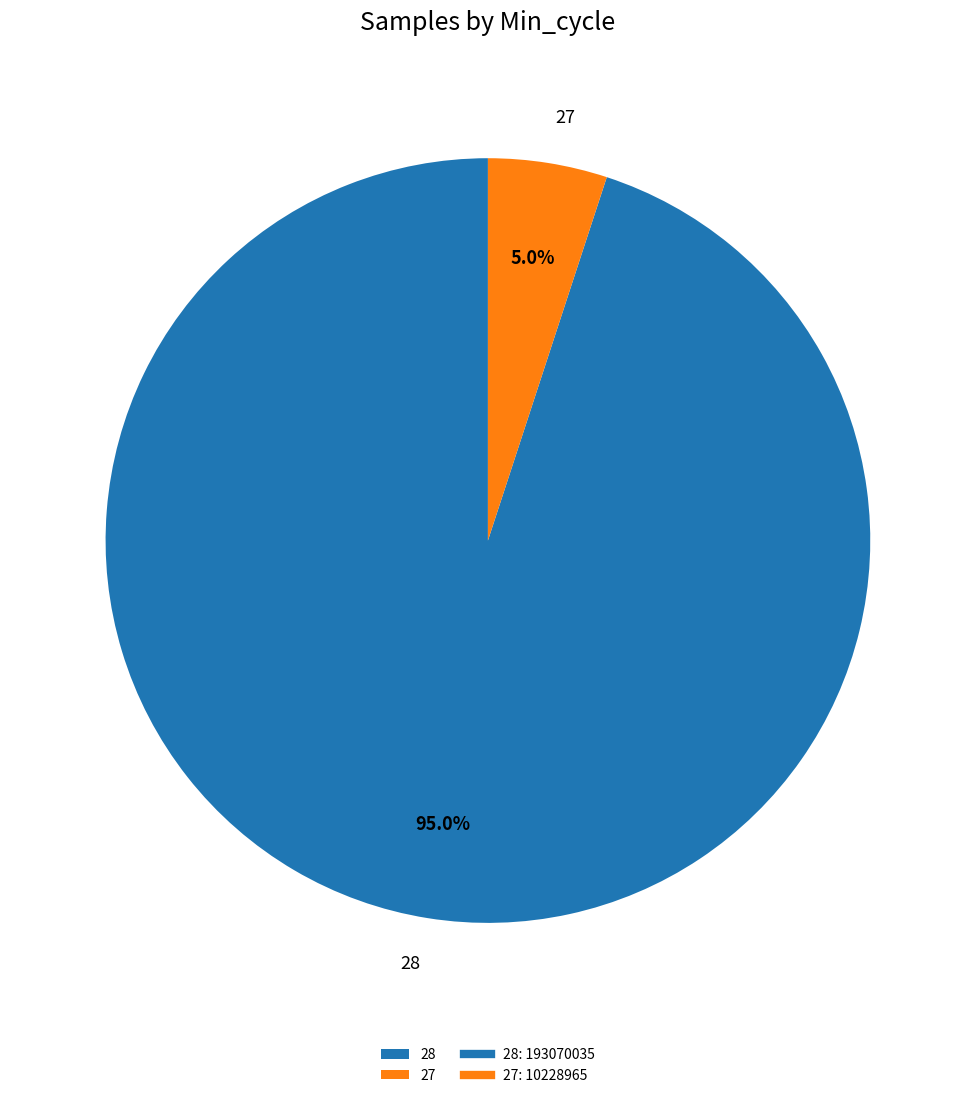

Does 28 represent more than half of the total?

Yes